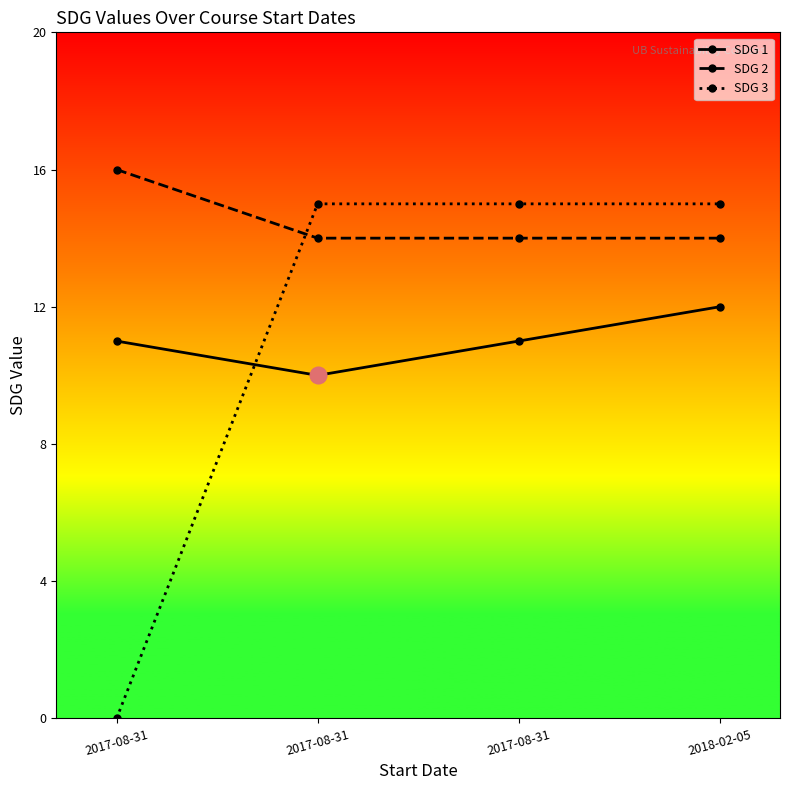

Count the number of categories in the chart.

4